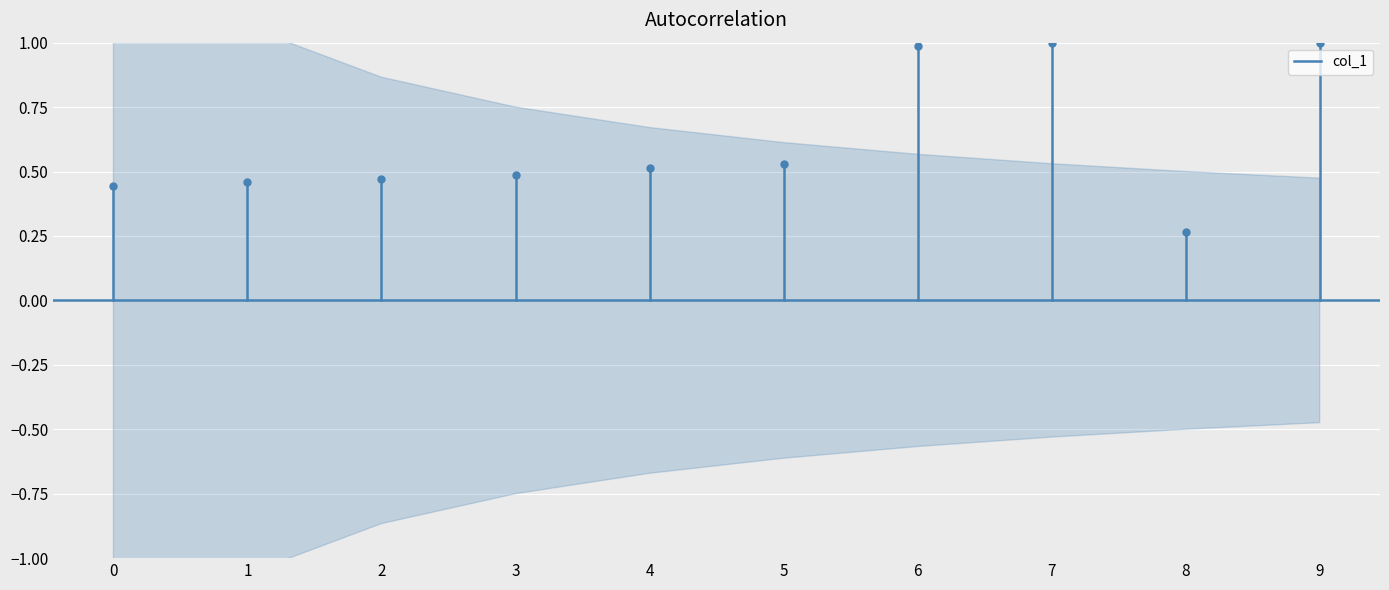

Between 1 and 0, which is larger?

1